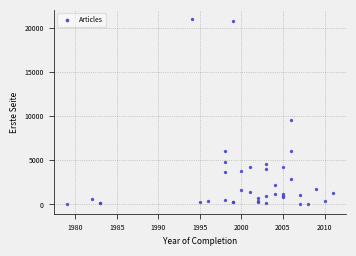

What Y value in the scatter plot is closest to 10488?

9584